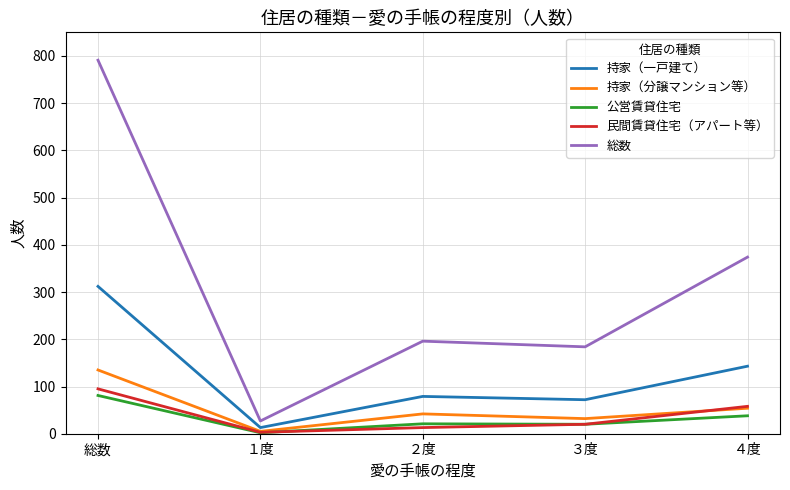

What are all the series names shown in the legend?

持家（一戸建て）, 持家（分譲マンション等）, 公営賃貸住宅, 民間賃貸住宅（アパート等）, 総数